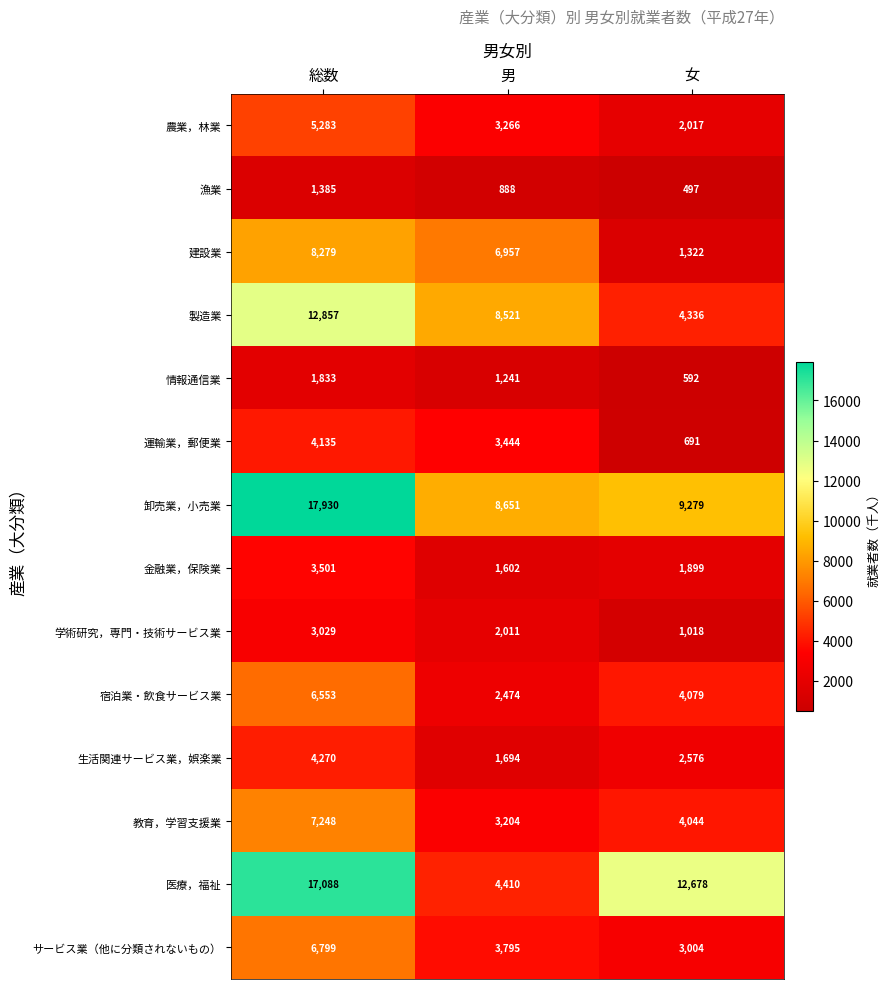

Read the 漁業 value at 総数, to the nearest 100.

1400